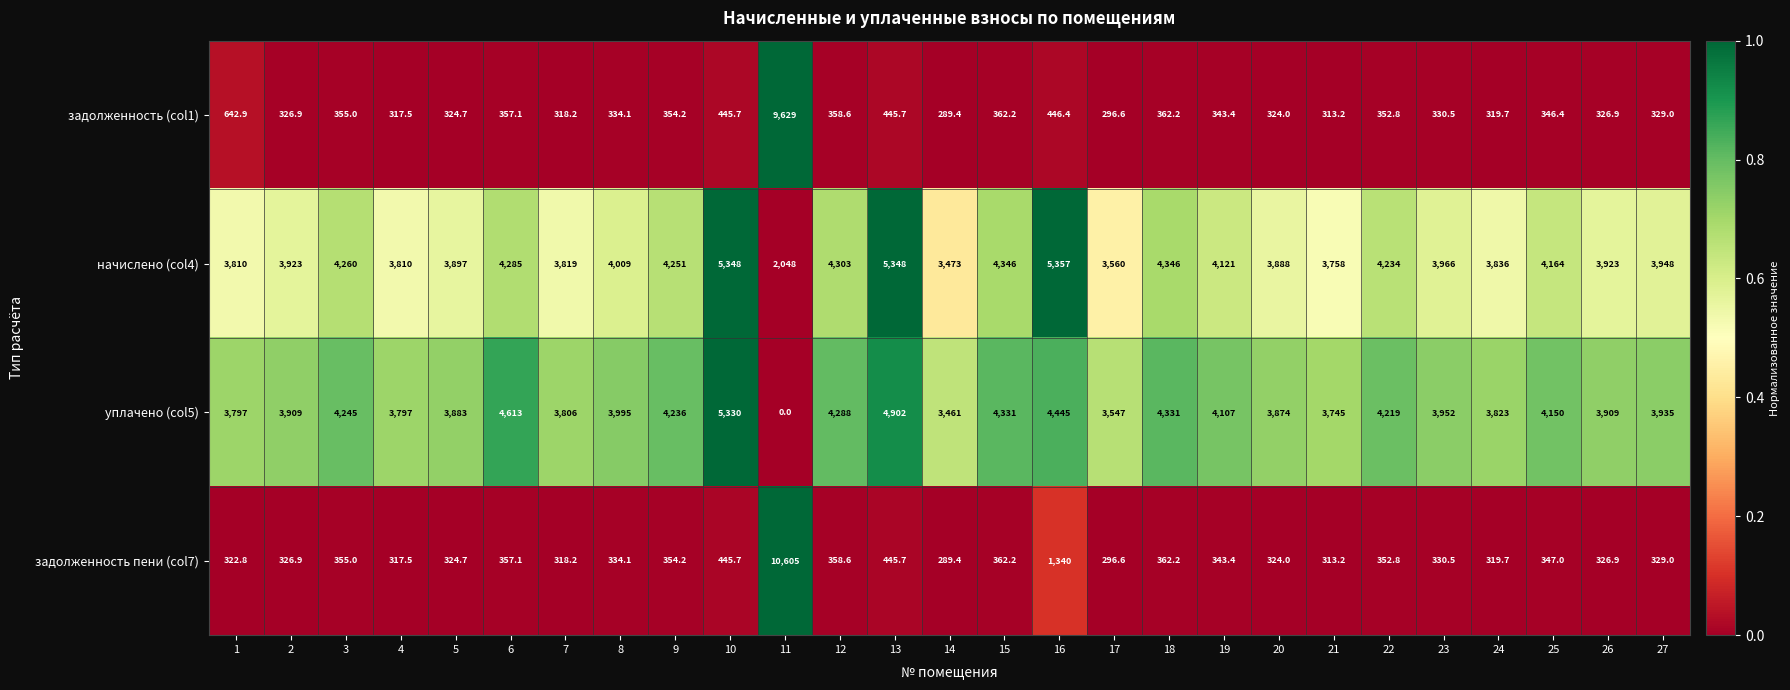

What is the average value of the задолженность (col1) series?

701.9